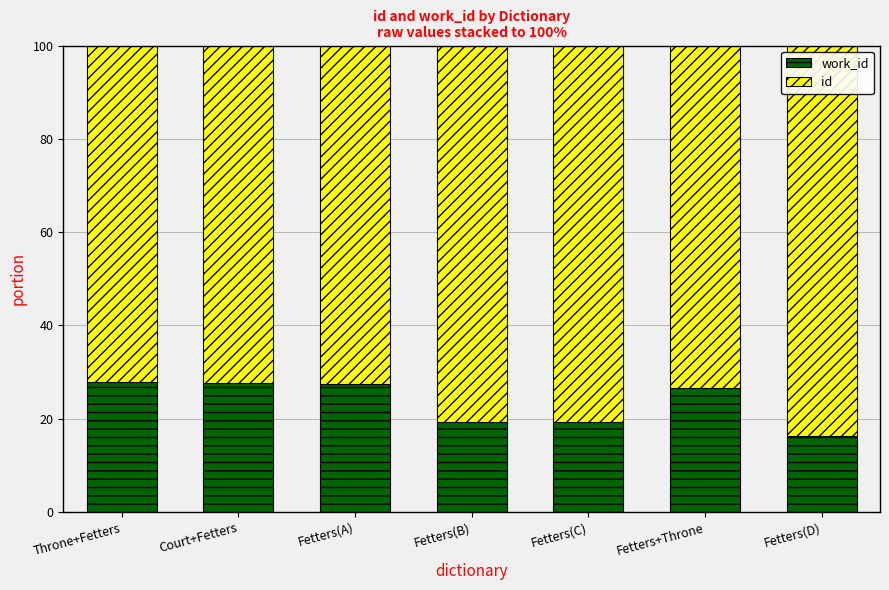

What is the total value across all series at Fetters(B)?

100.0